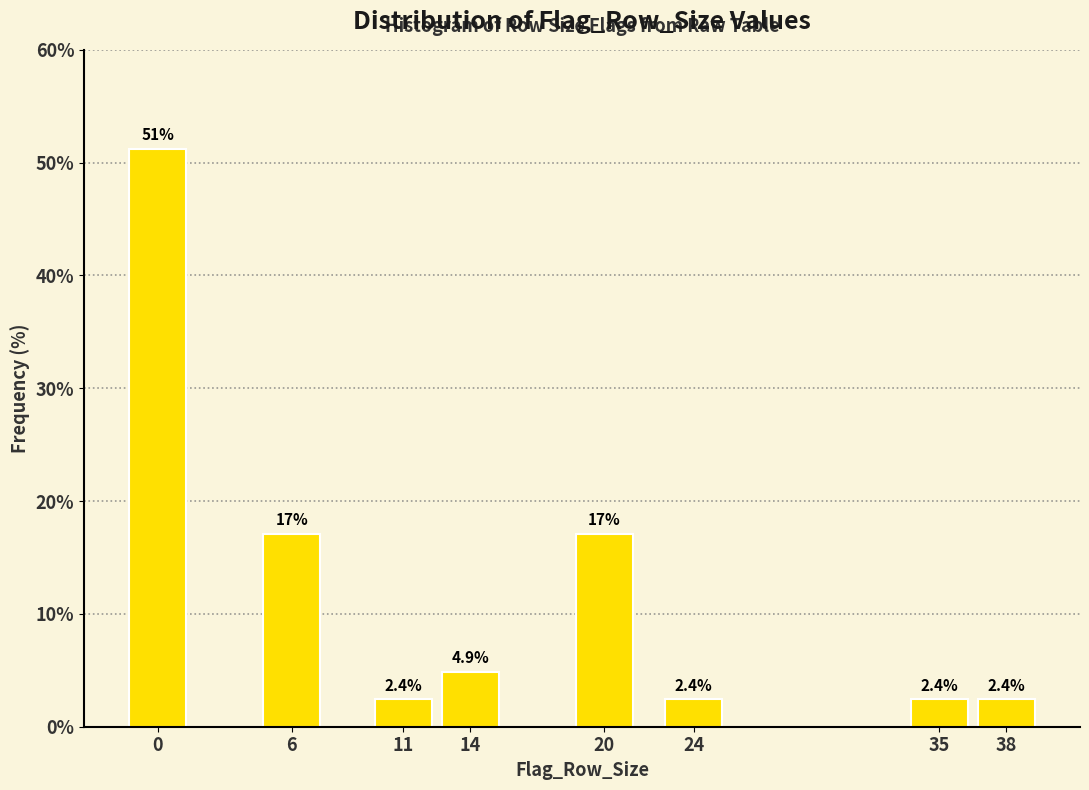

Reading left to right, list all the values displayed in this chart.

0=51.2	6=17.1	11=2.4	14=4.9	20=17.1	24=2.4	35=2.4	38=2.4